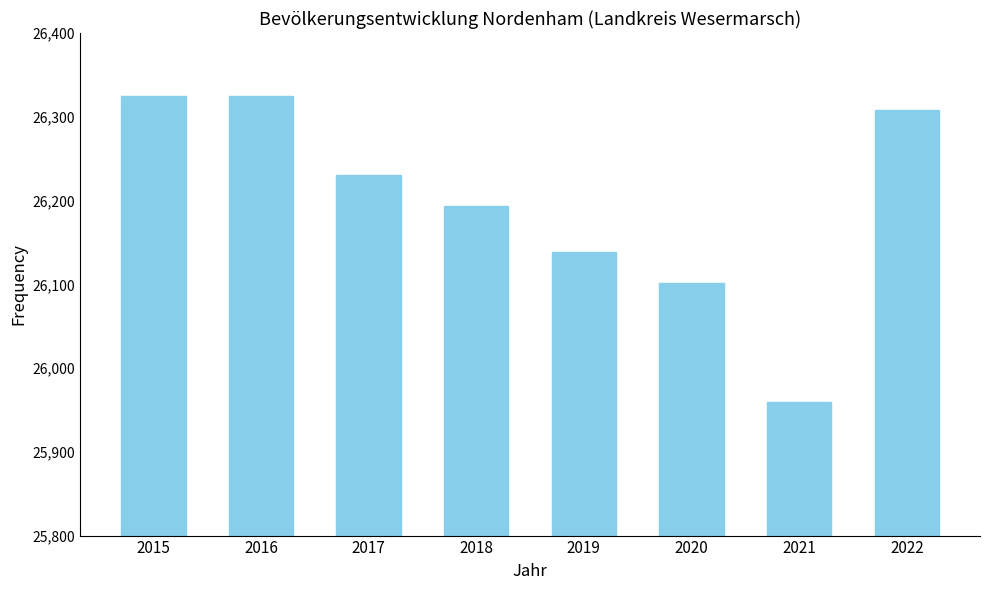

Reading left to right, what are all the values shown in this chart?

2015=26325	2016=26325	2017=26230	2018=26193	2019=26139	2020=26102	2021=25959	2022=26308